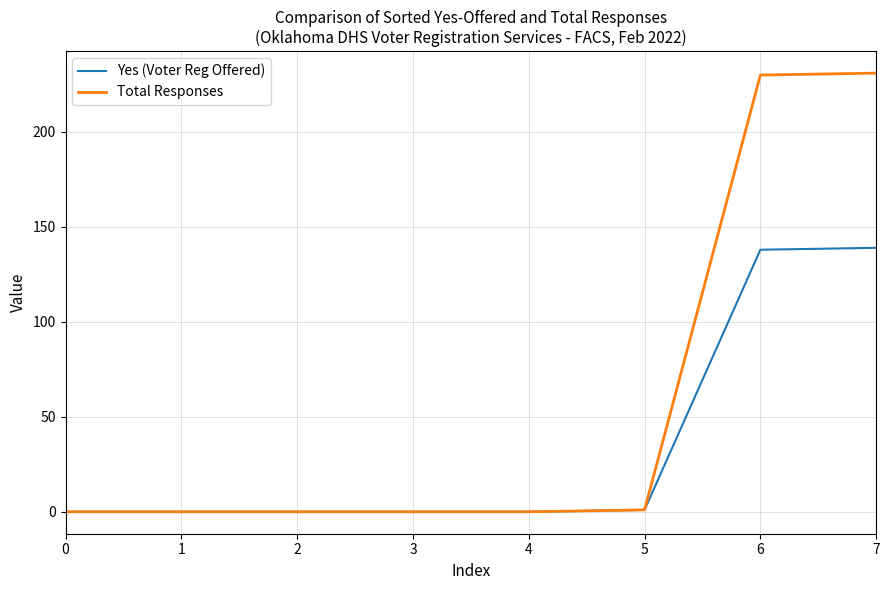

What is the total value across all series at 7?

370